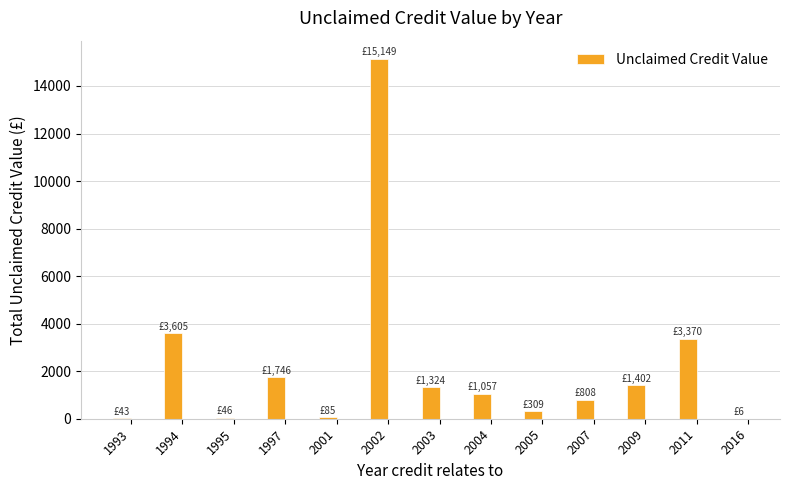

At which category does the chart reach its peak across all series?

2002